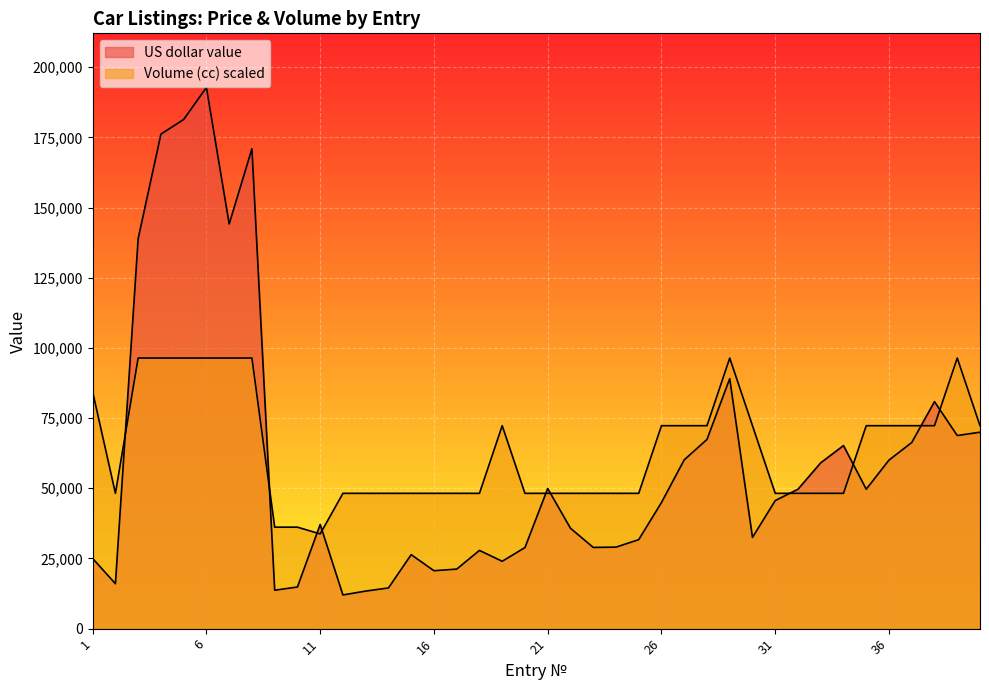

How many lines are shown in the chart?

2